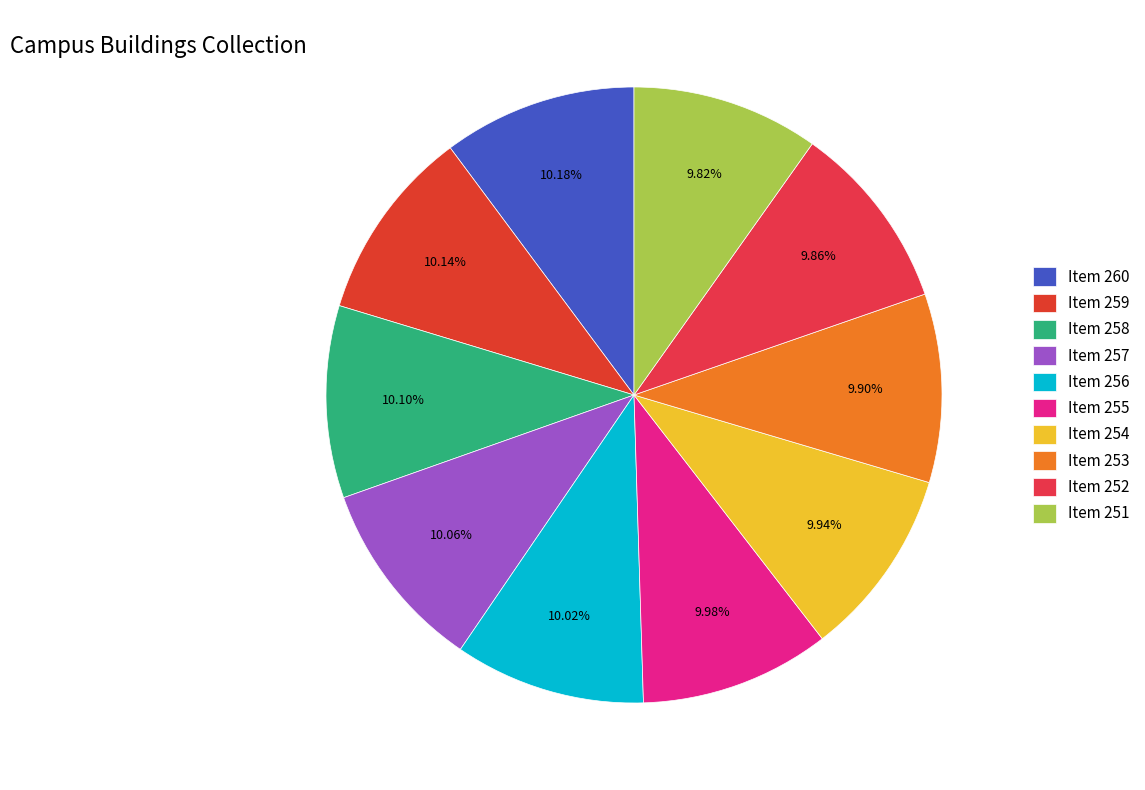

What percentage is the Item 260 slice, to the nearest percent?

10%